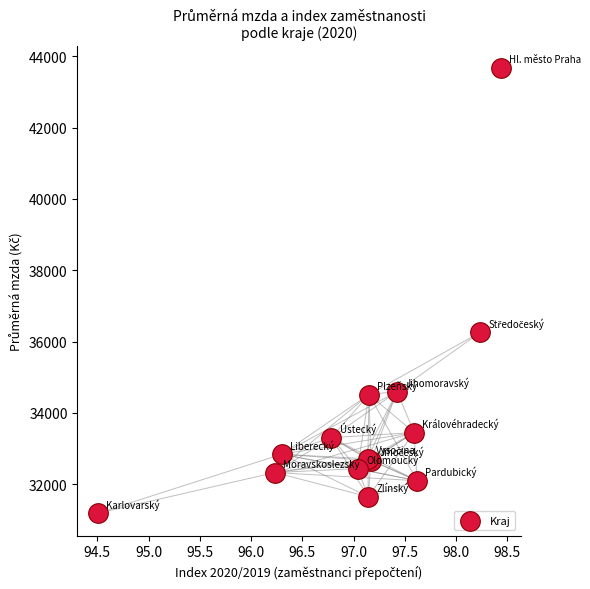

What Y value in the scatter plot is closest to 37427?

36260.4